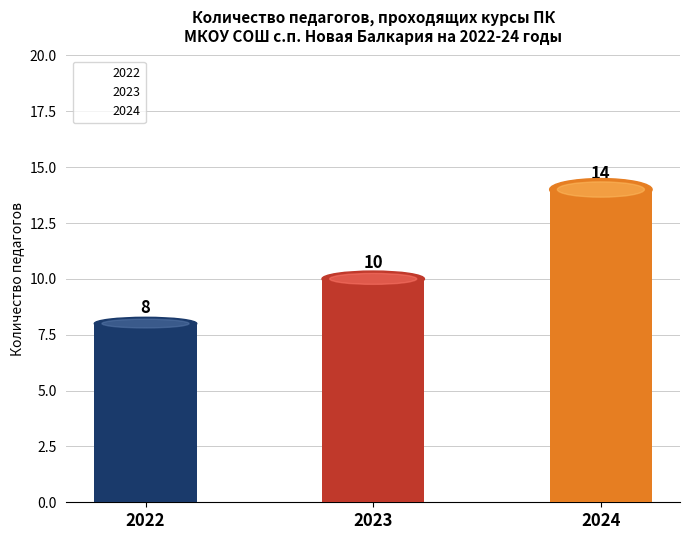

What is the change in value from 2023 to 2024?

+4